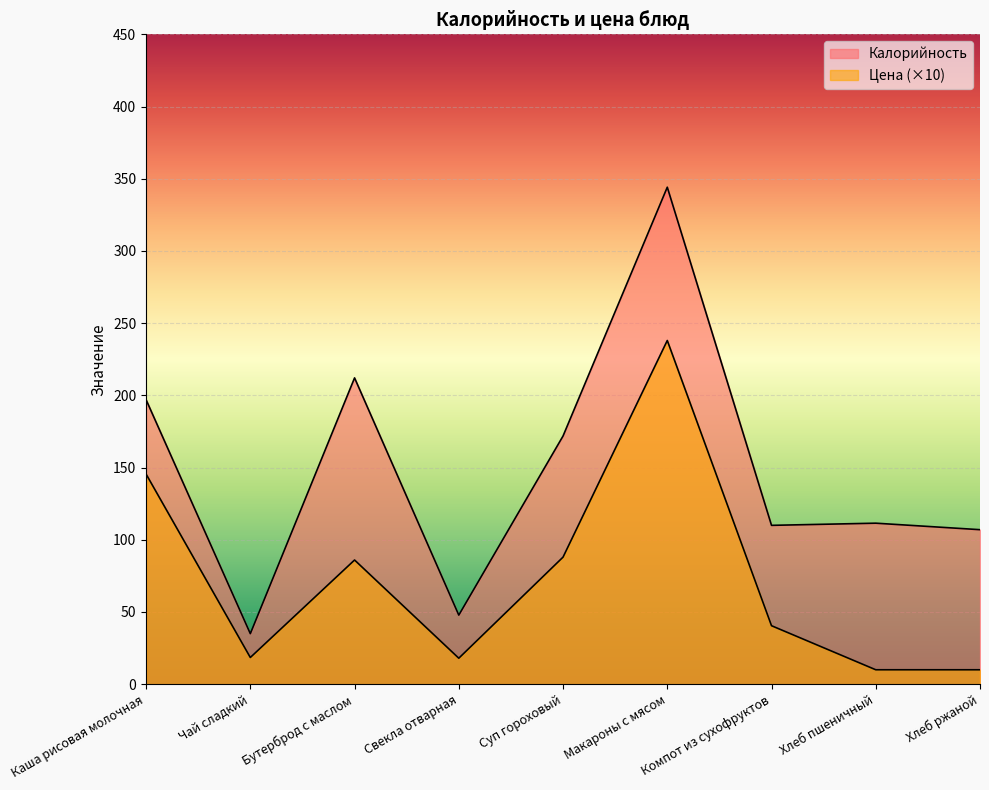

In Цена, how many points are lower than both neighbors (excluding endpoints)?

2